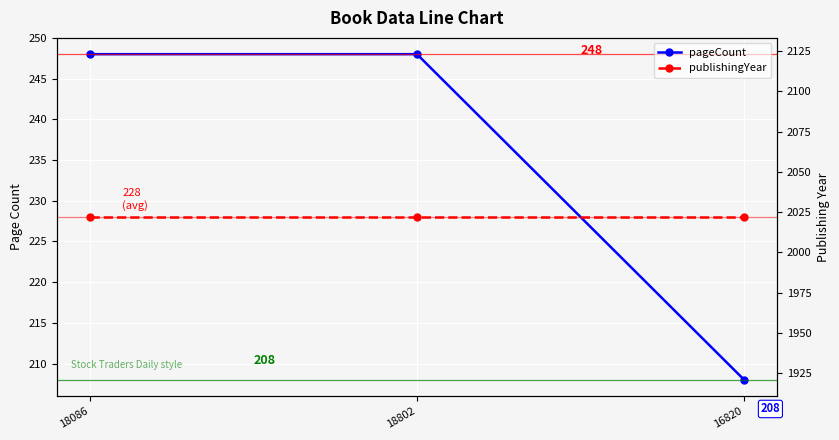

What is the minimum value for pageCount?

208